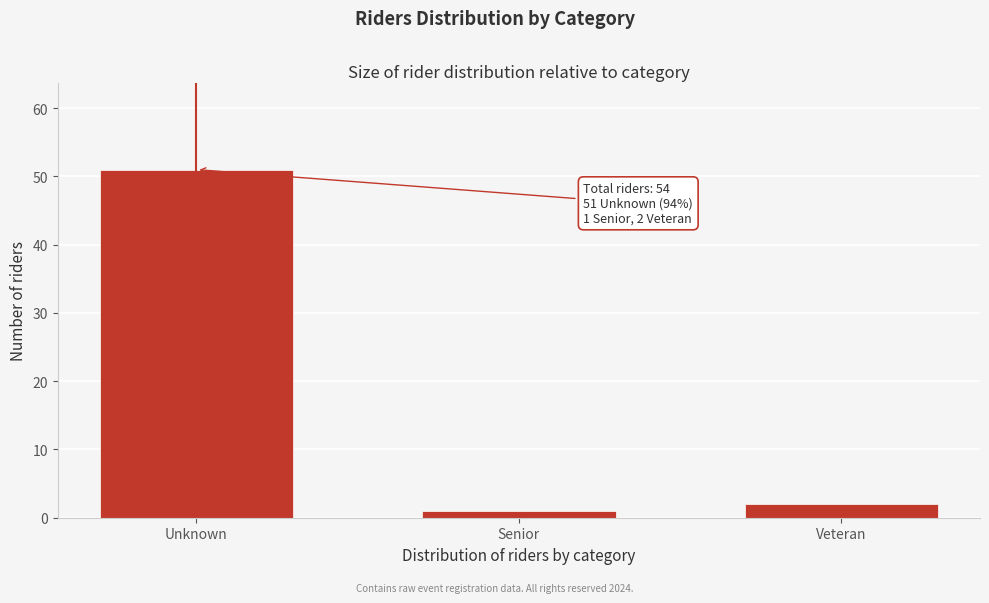

Reading left to right, list all the values displayed in this chart.

51	1	2